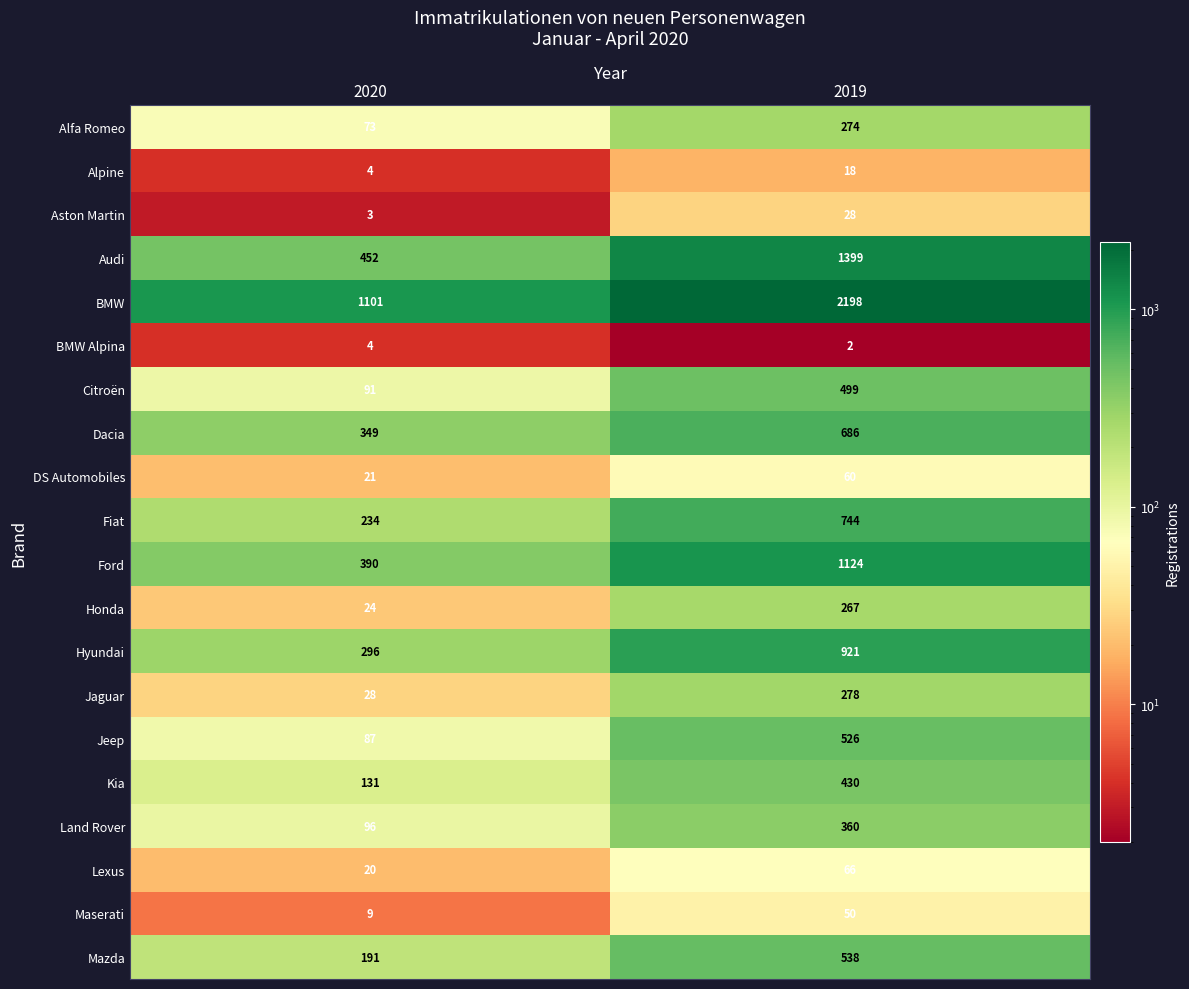

The Jaguar series shows 28 at 2020. True or false?

True